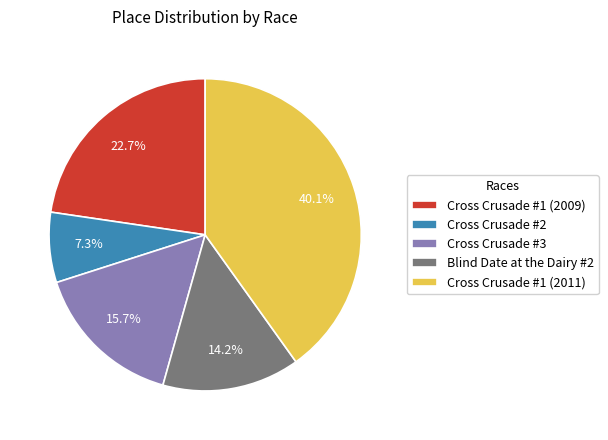

To the nearest percent, what percentage of the pie is Cross Crusade #2?

7%